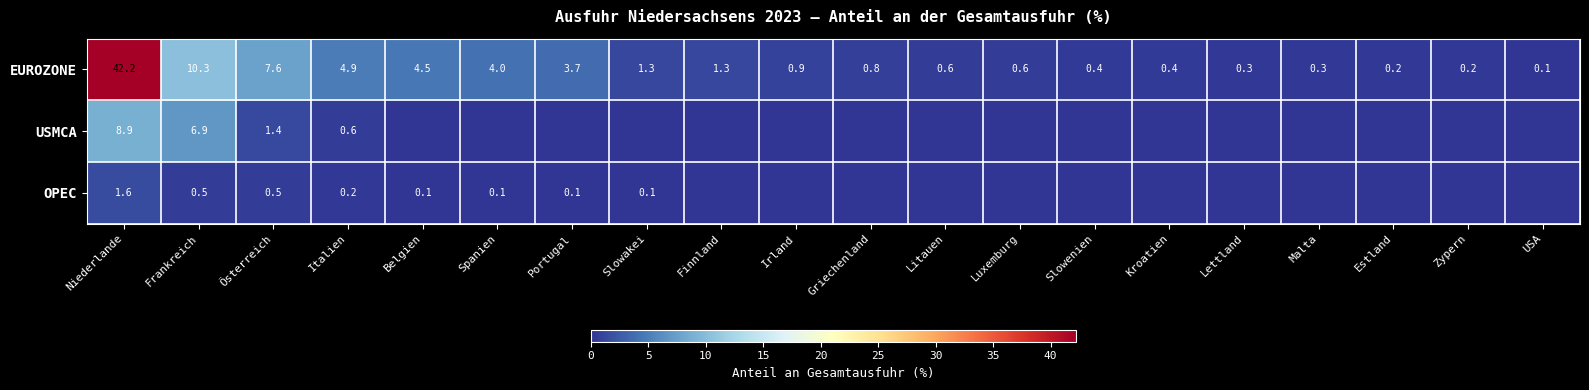

Count the number of data series in this chart.

3